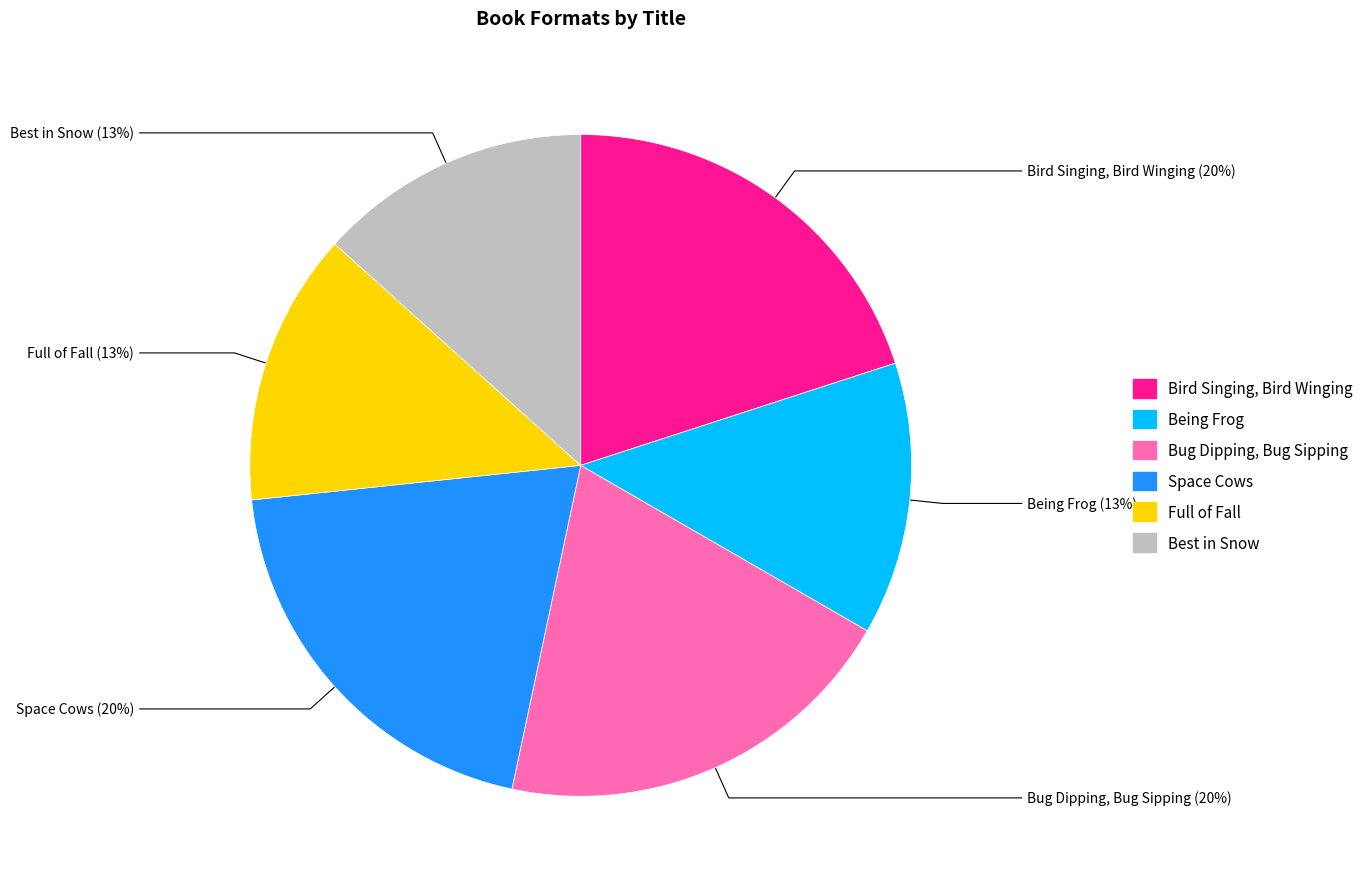

To the nearest percent, what is the difference between the largest and smallest slice percentages?

7%